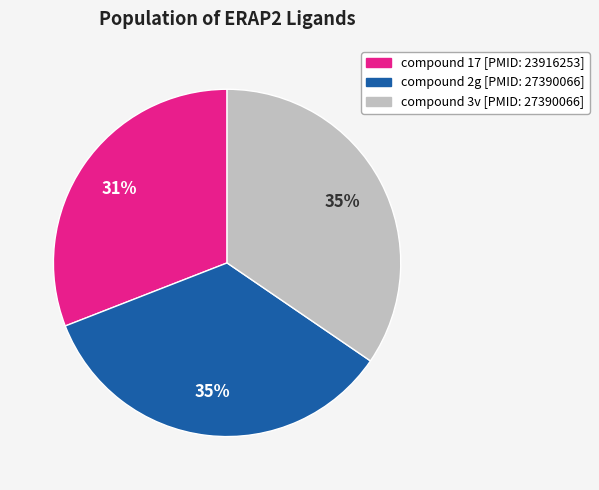

To the nearest percent, what is the average slice percentage?

33%